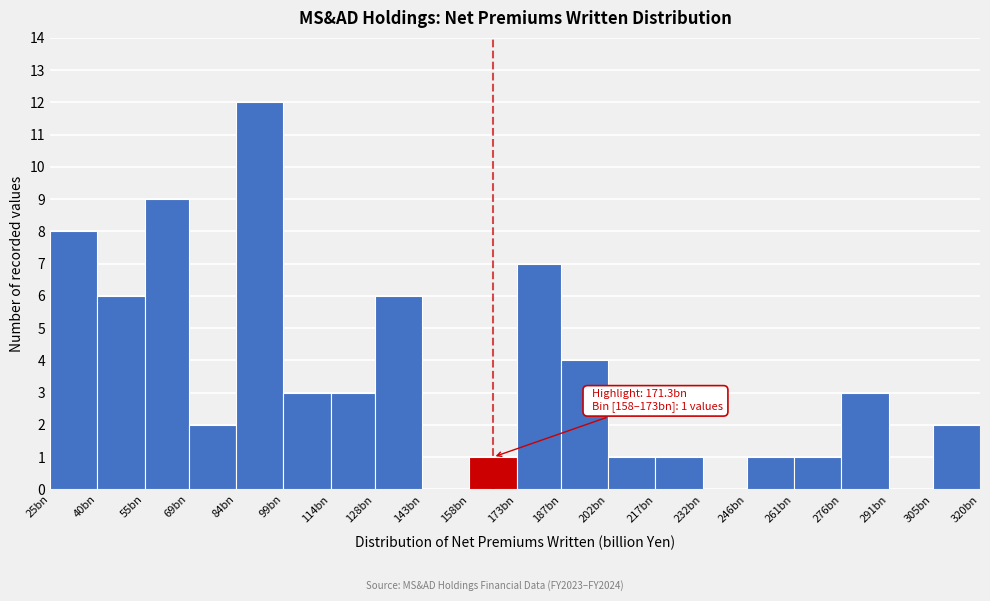

Reading left to right, list all the values displayed in this chart.

25bn=8	40bn=6	55bn=9	69bn=2	84bn=12	99bn=3	114bn=3	128bn=6	143bn=0	158bn=1	173bn=7	187bn=4	202bn=1	217bn=1	232bn=0	246bn=1	261bn=1	276bn=3	291bn=0	305bn=2